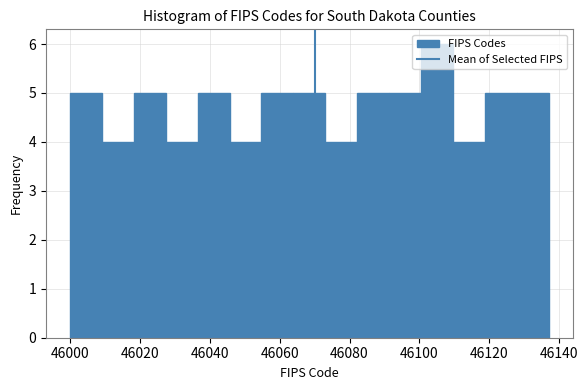

How tall is the bar that spans 46046 to 46054 on the x-axis? Neither the bar edges nor the heights are printed on the chart, so give them approximately, as read against the axes.

4